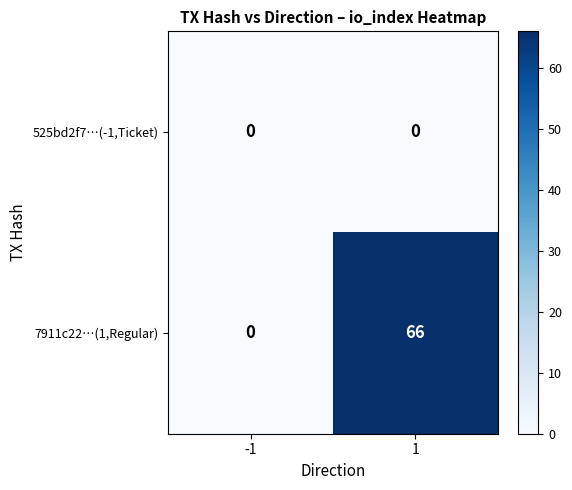

What is the total value across all series at 1?

66